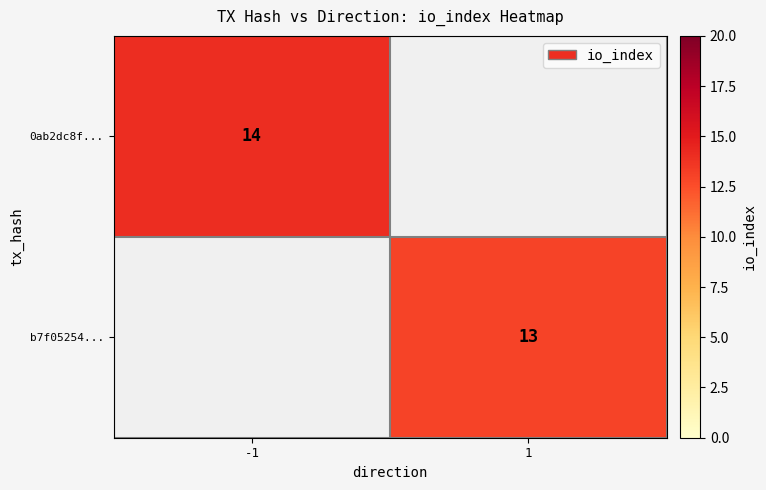

Is the value of b7f05254... at 1 greater than the value of 0ab2dc8f... at -1?

No